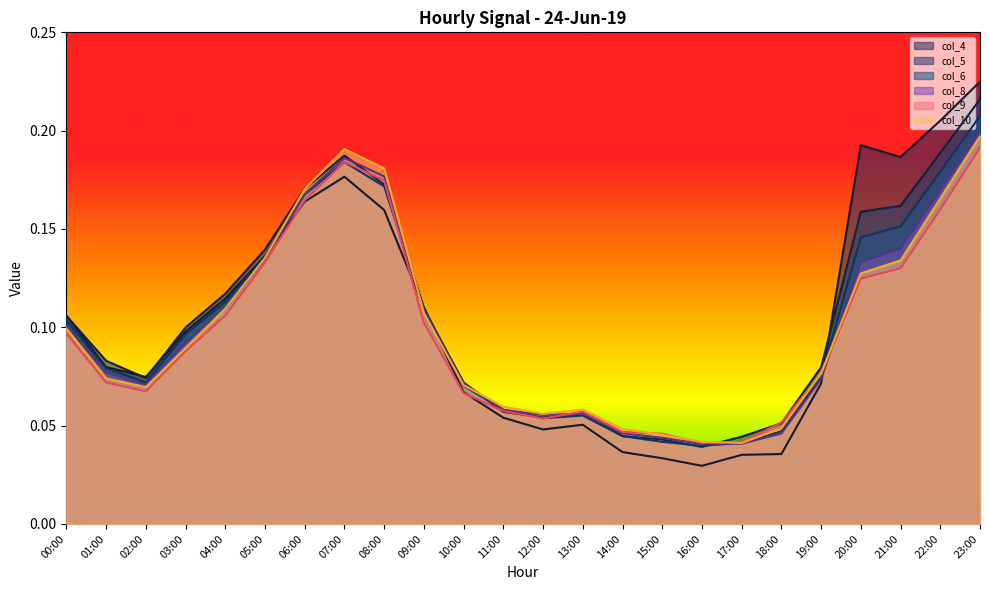

Read the col_10 value at 04:00.

0.1